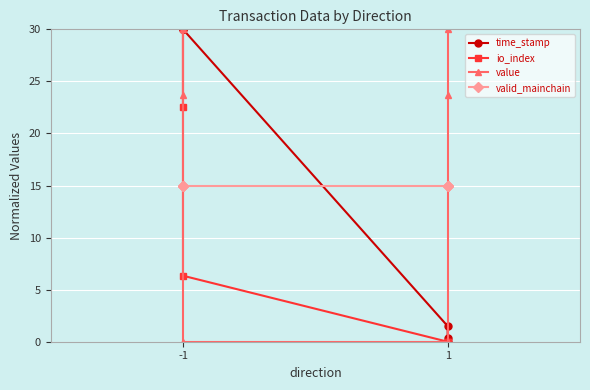

What are all the series names shown in the legend?

time_stamp, io_index, value, valid_mainchain